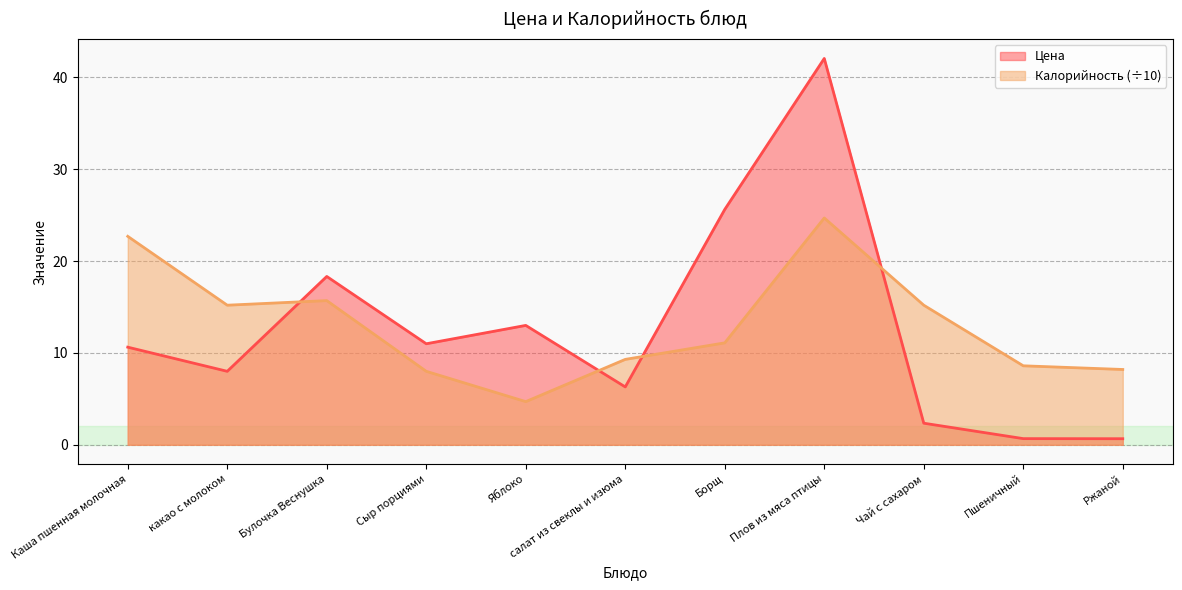

True or false: Цена has a value of 16.9 at Плов из мяса птицы.

False